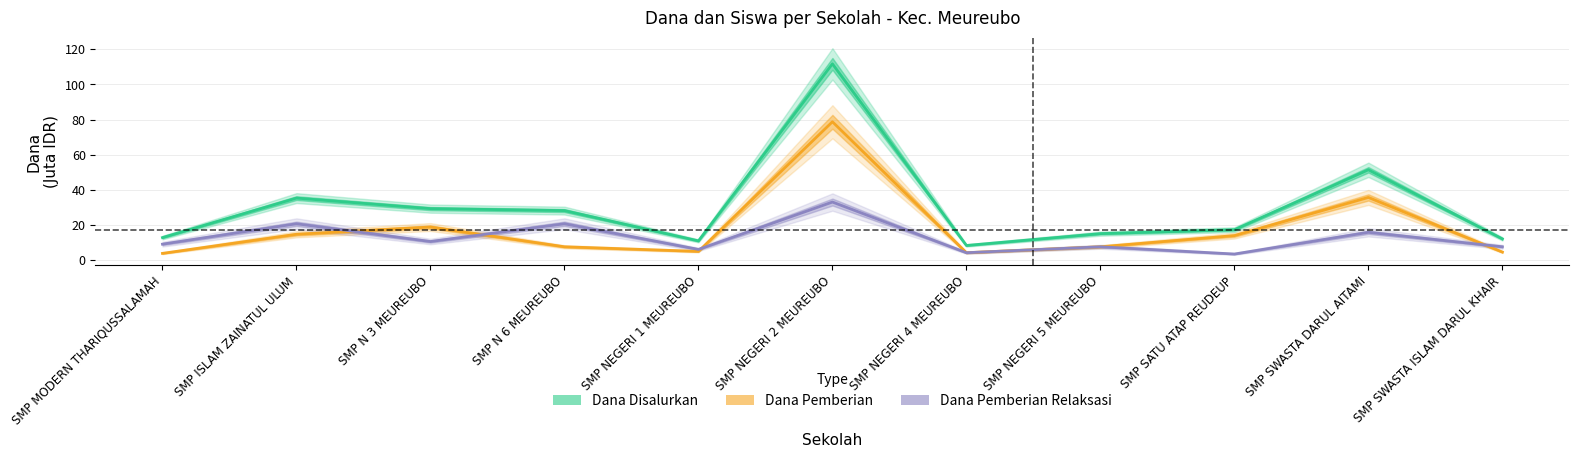

What is the sum of the Dana Pemberian values at SMP SWASTA ISLAM DARUL KHAIR and SMP ISLAM ZAINATUL ULUM?

19.1